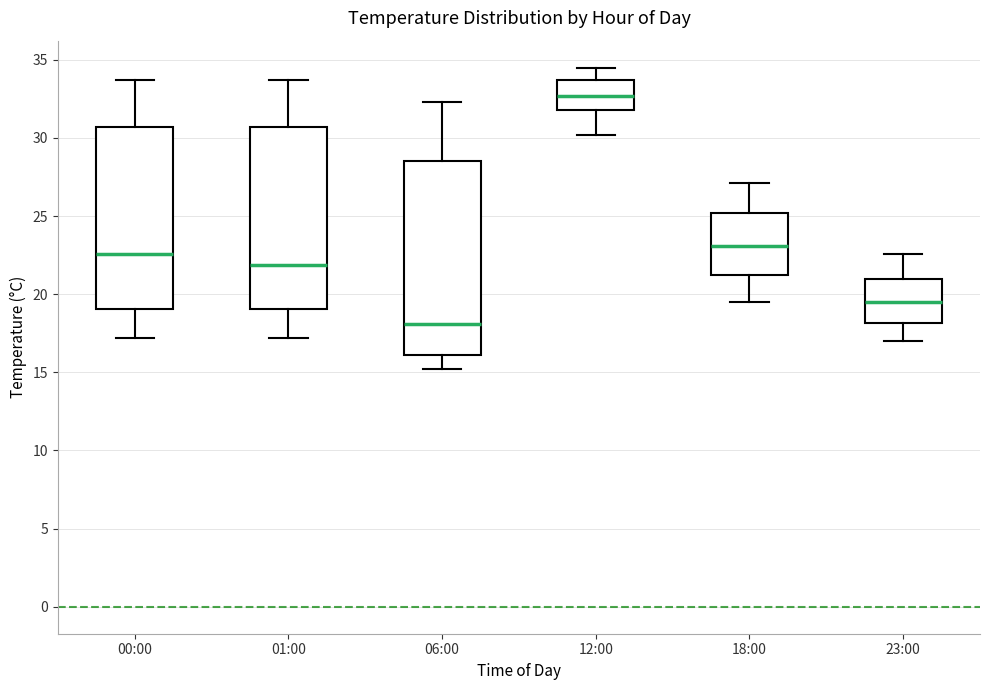

Which box is the tallest, from its lower edge to its upper edge?

06:00